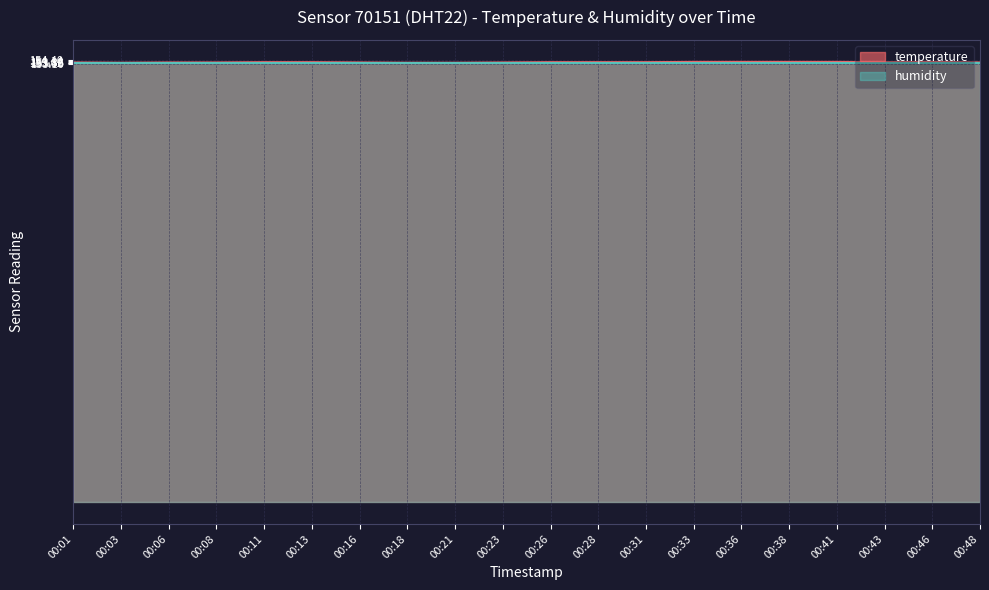

Read the value at 00:16.

153.7